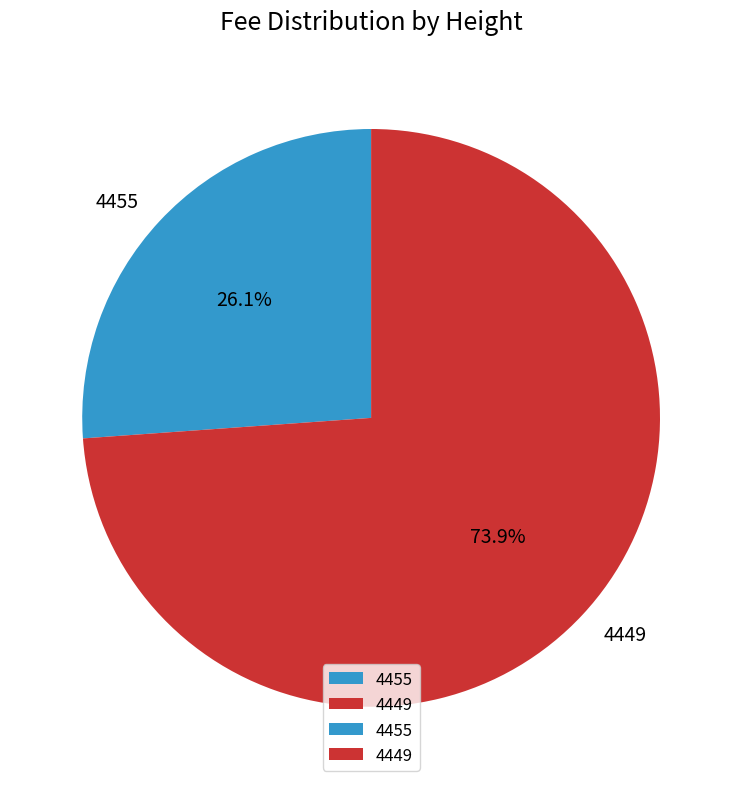

How many segments does this pie chart have?

2